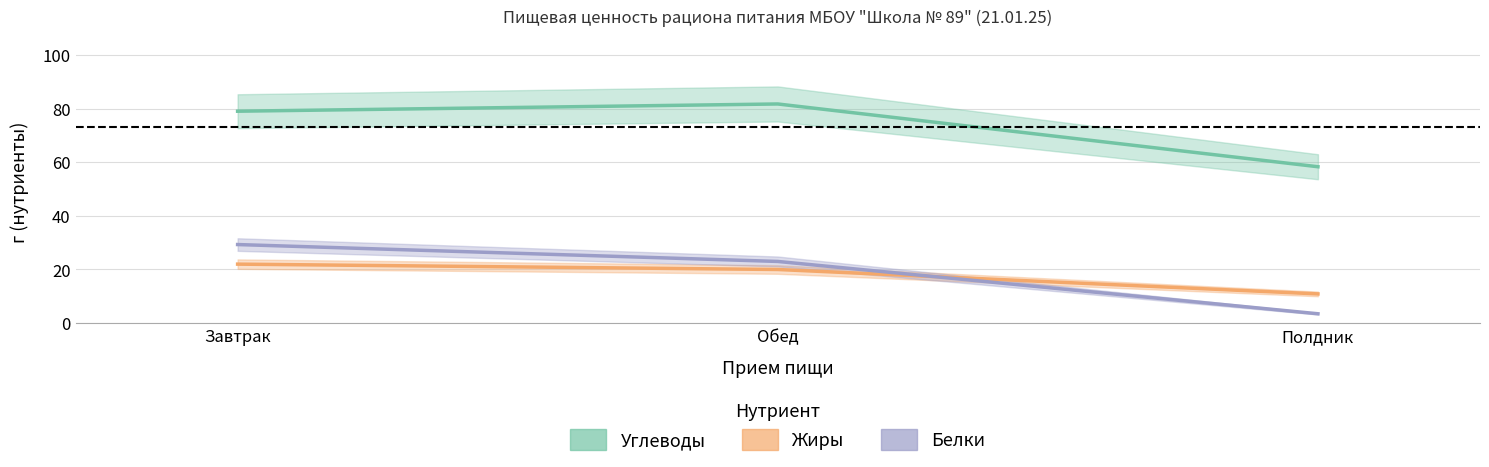

What is the maximum value shown in the chart?

81.7